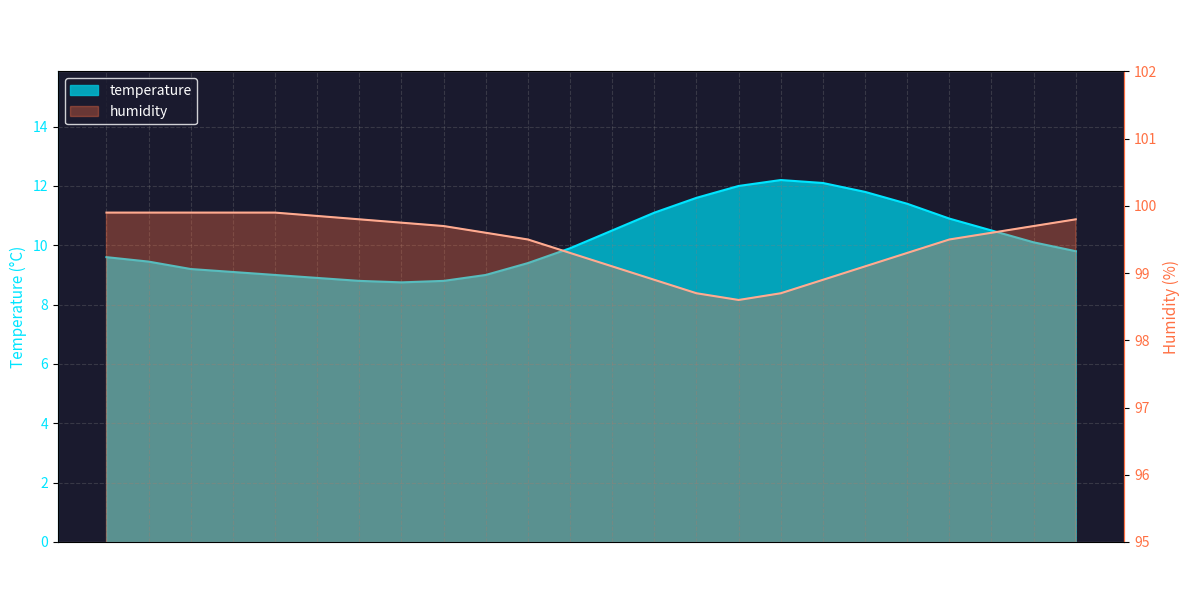

How many interior local valleys does the temperature series have?

1